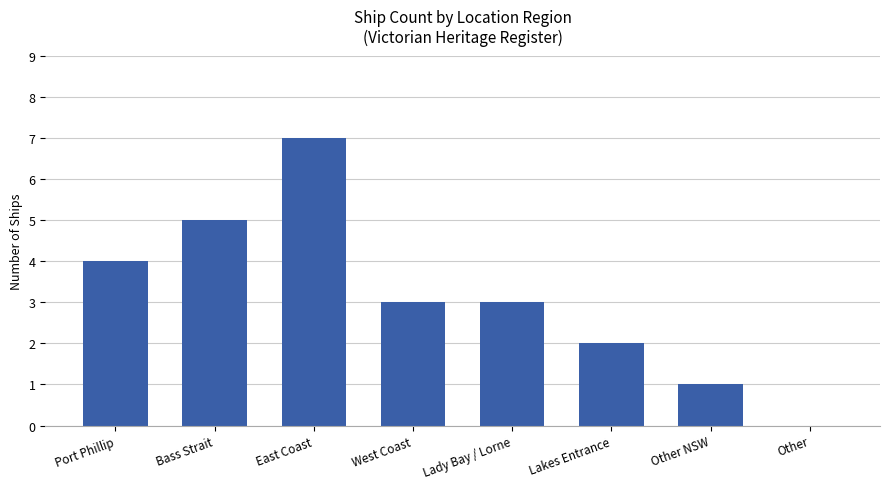

Which has a higher value, East Coast or Port Phillip?

East Coast